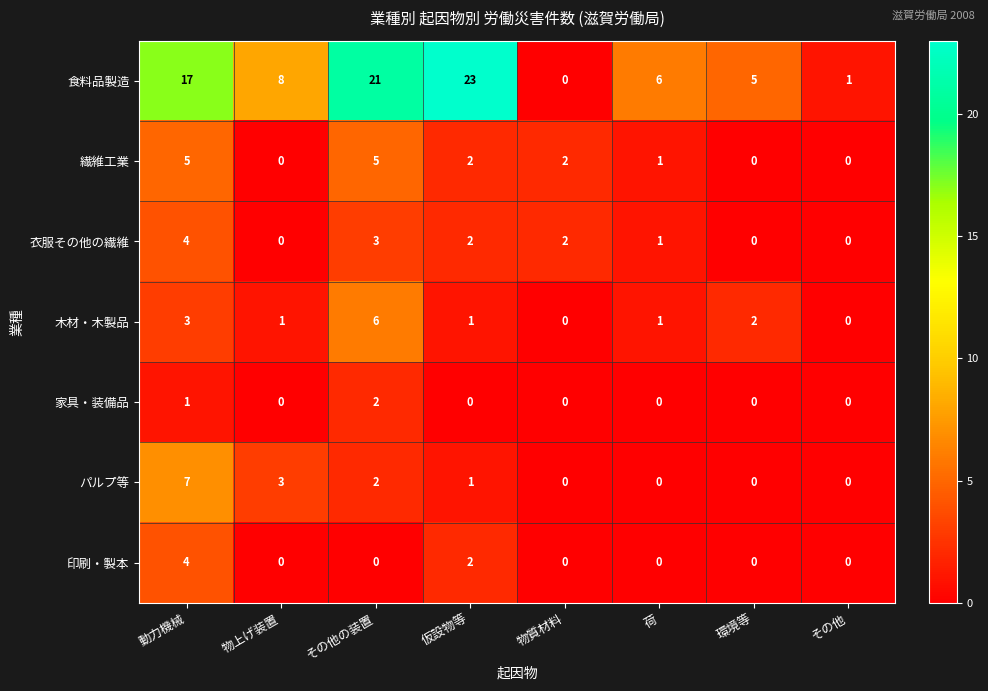

At which label does 食料品製造 first exceed 8?

動力機械